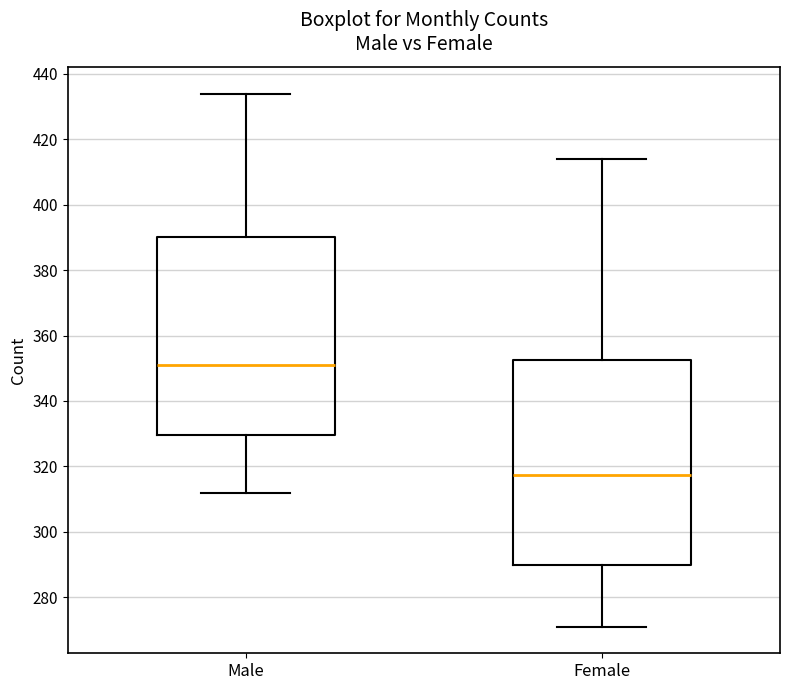

Which box has the lowest median line?

Female